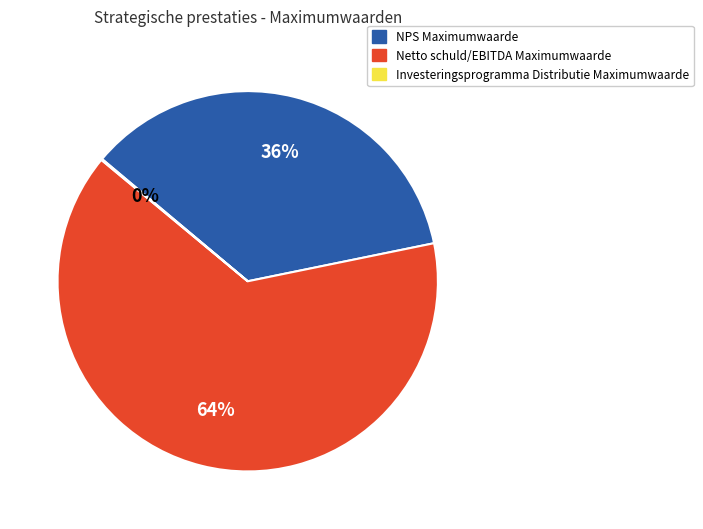

To the nearest percent, what is the average slice percentage?

33%